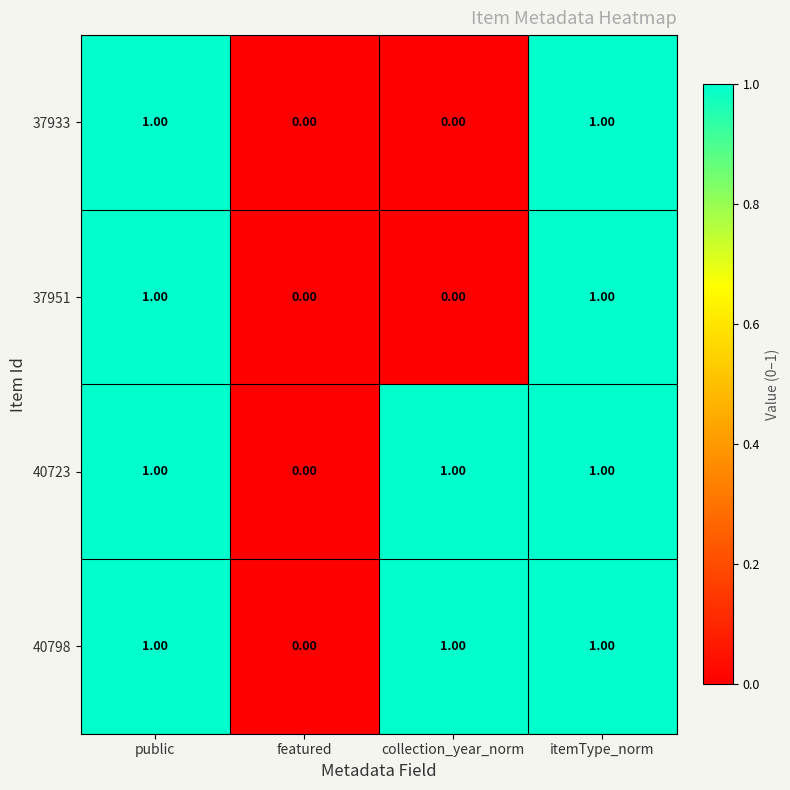

Is the value of 40723 at itemType_norm greater than the value of 37951 at collection_year_norm?

Yes